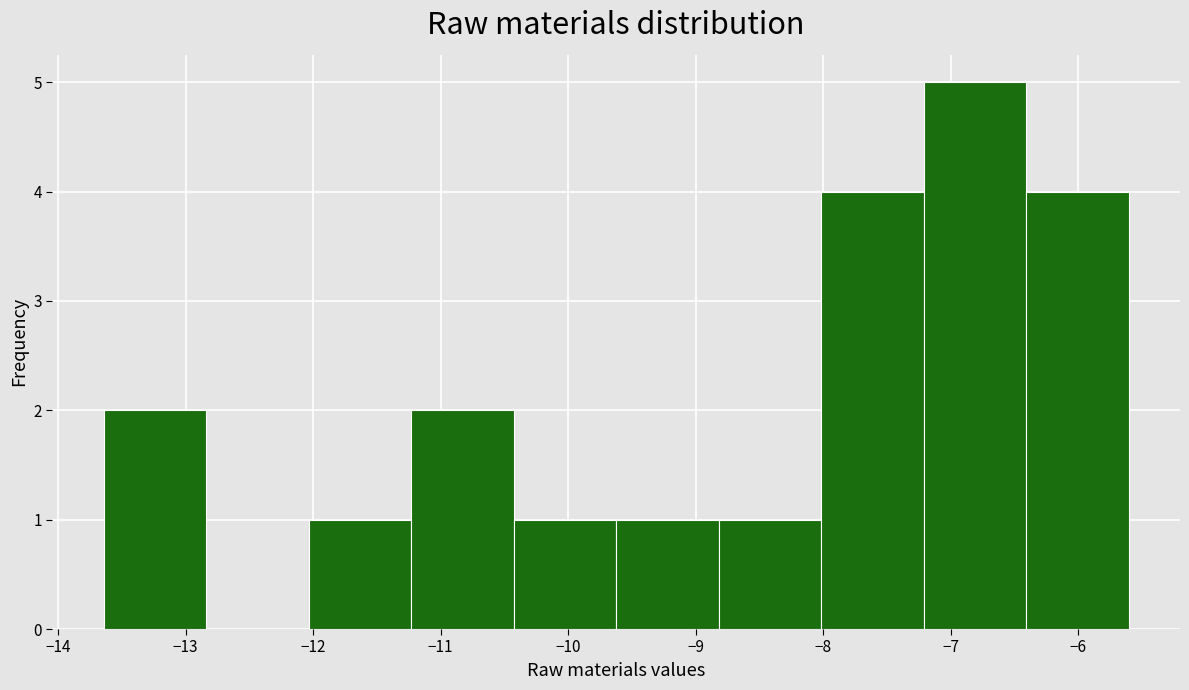

Which range on the x-axis has the tallest bar?

-7.2 to -6.4